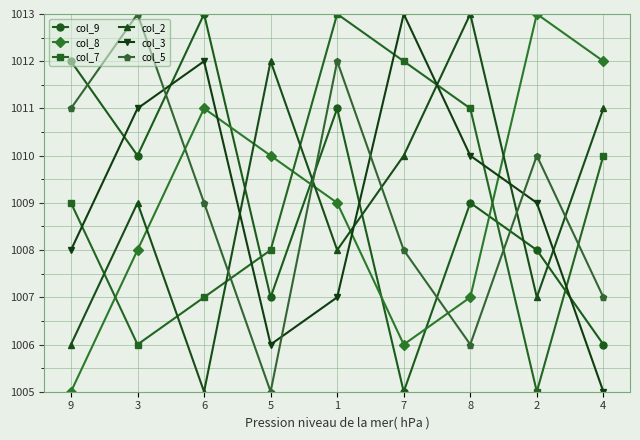

At which label does col_8 first exceed 1009?

6